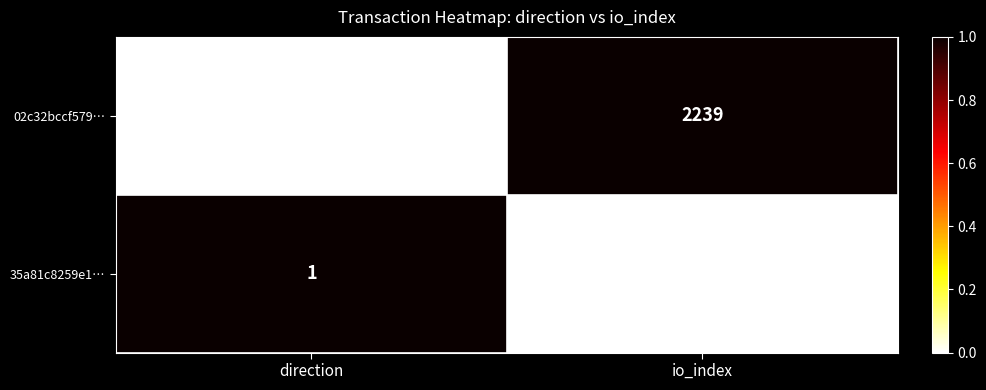

At which label is 35a81c8259e1… closest to 8?

direction